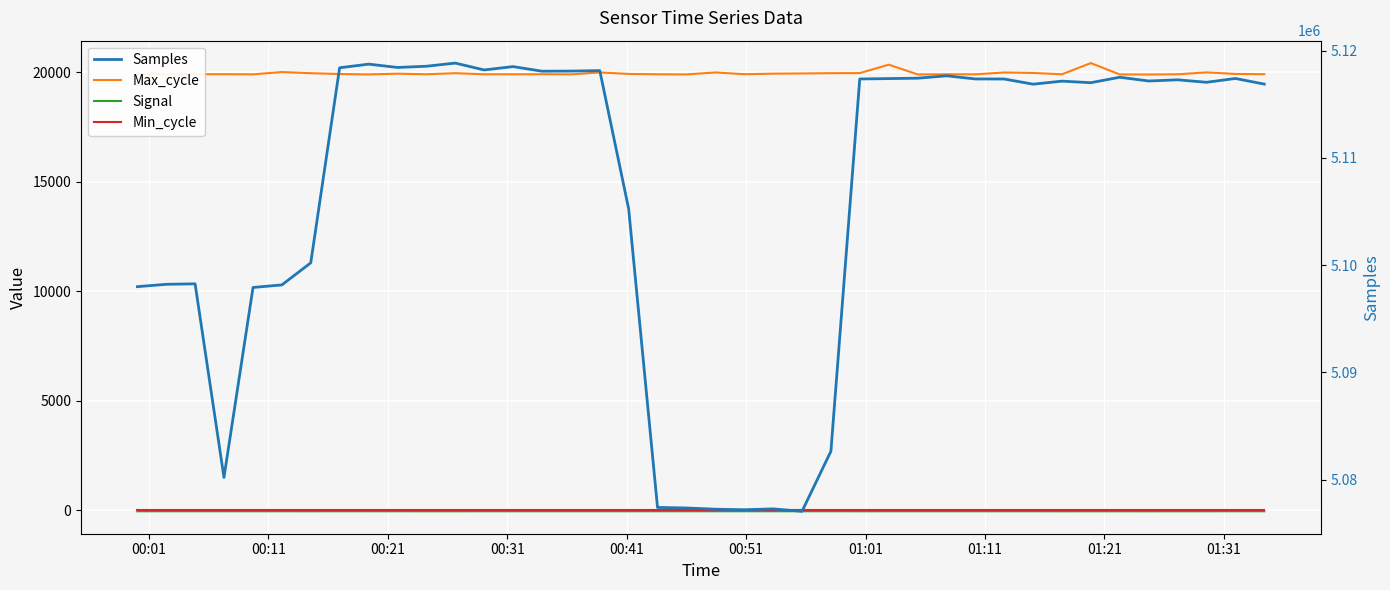

What is the difference between the maximum and minimum values in the Max_cycle series?

523